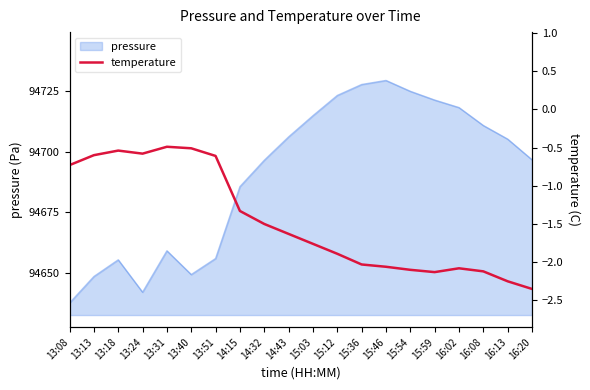

What is the label of the 4th point from the left?

13:24